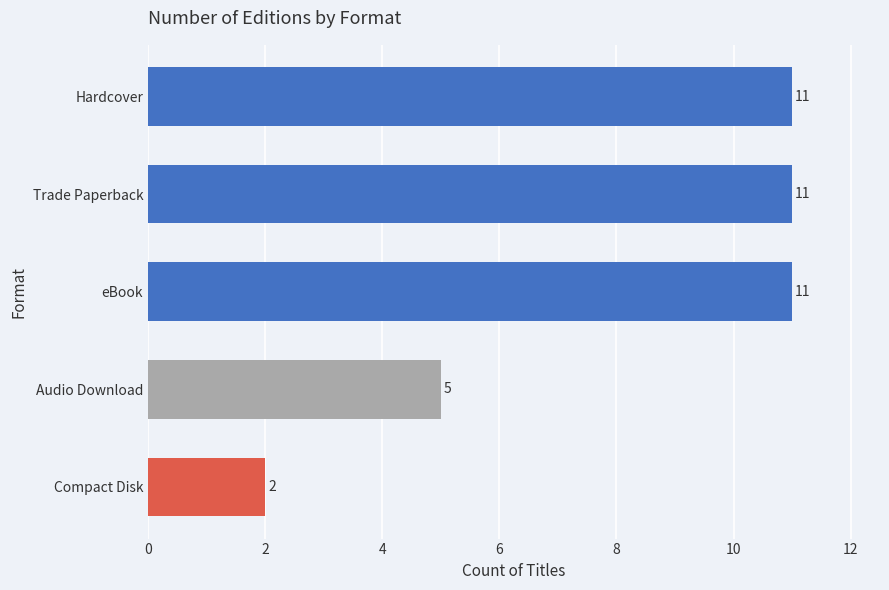

What is the smallest value displayed?

2